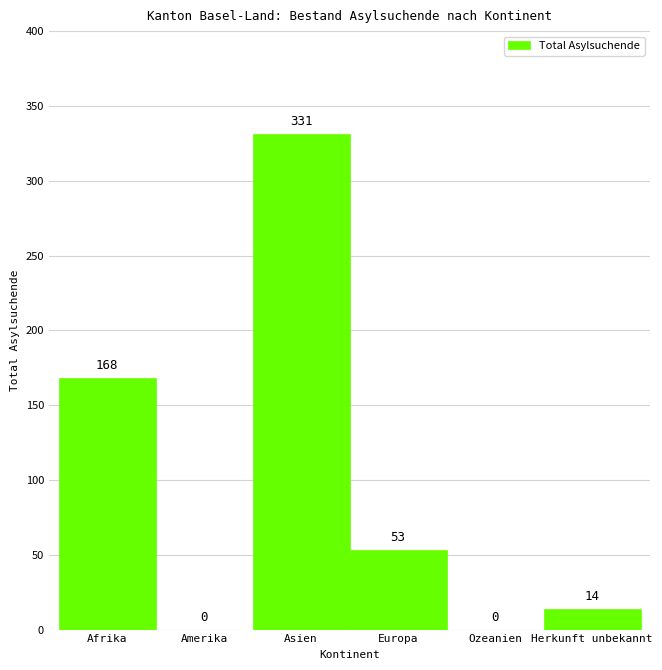

Reading left to right, list all the values displayed in this chart.

Afrika=168	Amerika=0	Asien=331	Europa=53	Ozeanien=0	Herkunft unbekannt=14